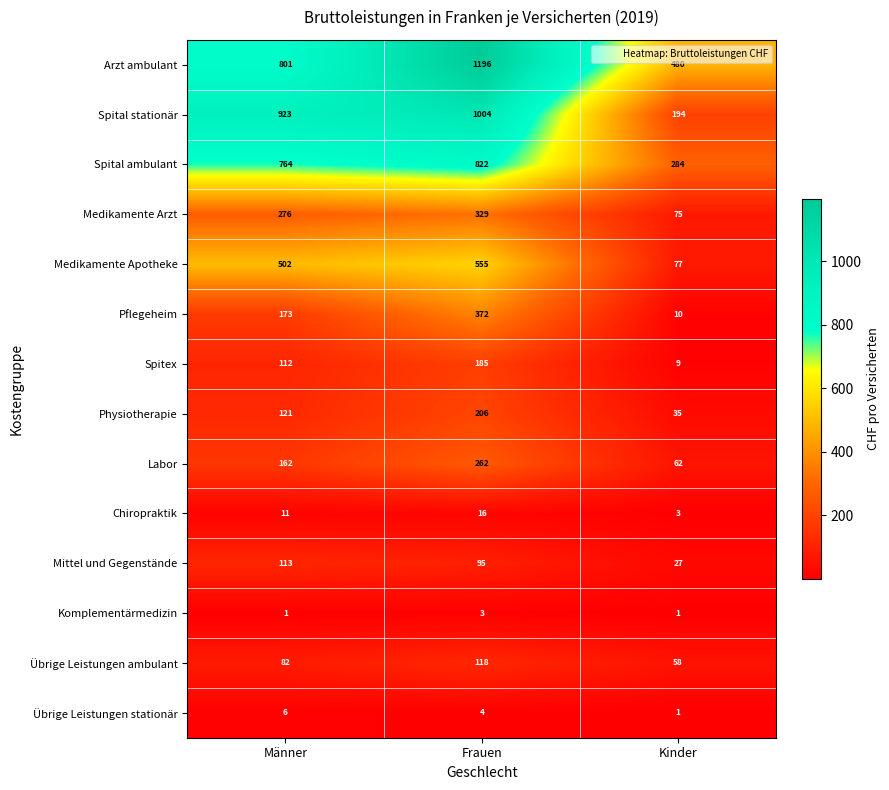

True or false: Medikamente Apotheke has a value of 818 at Männer.

False